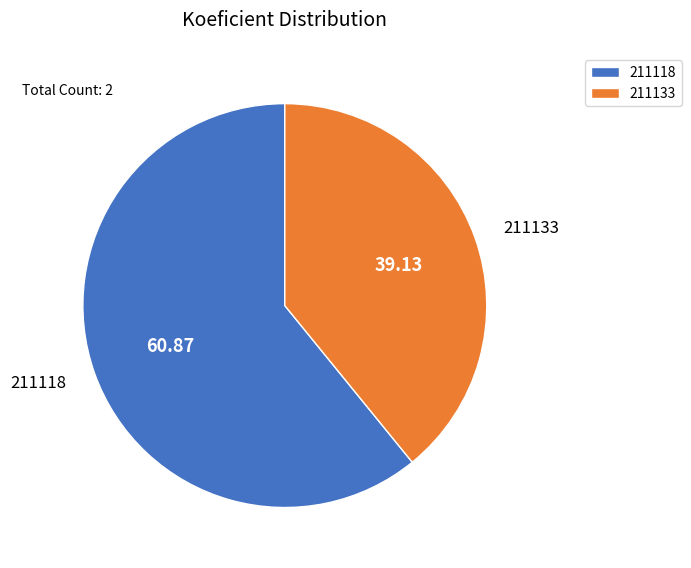

What is the ratio of the value at 211133 to the value at 211118?

0.6